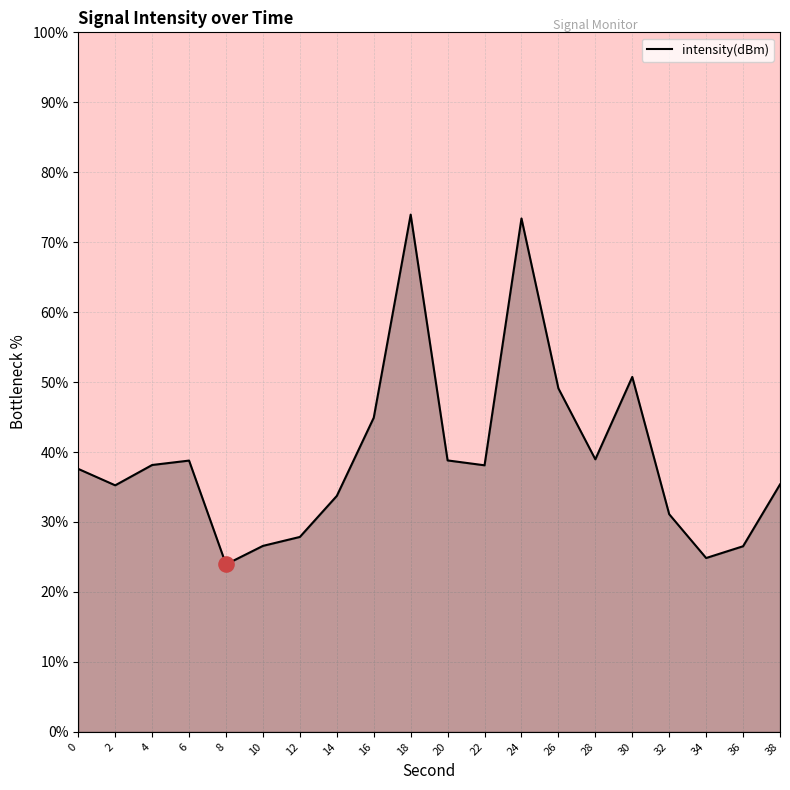

What is the change in value from 2 to 38?

+0.1